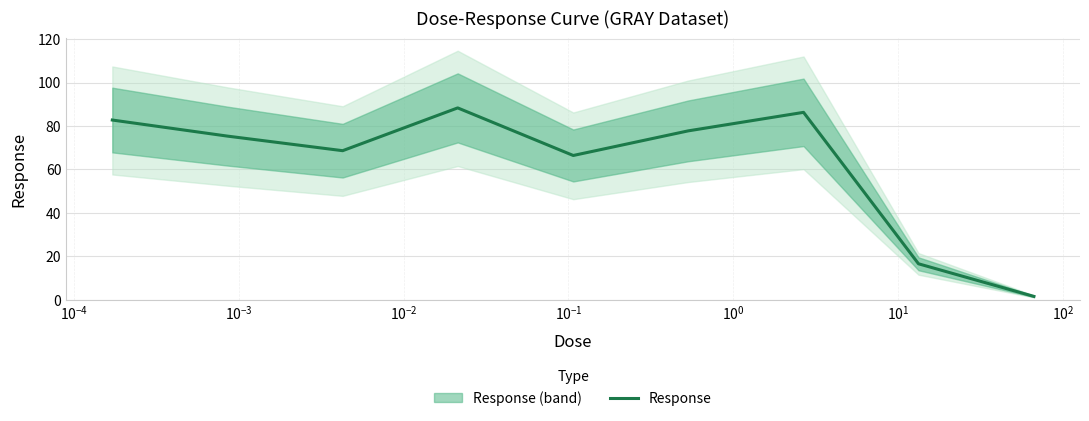

What is the highest value of the Response series?

88.3